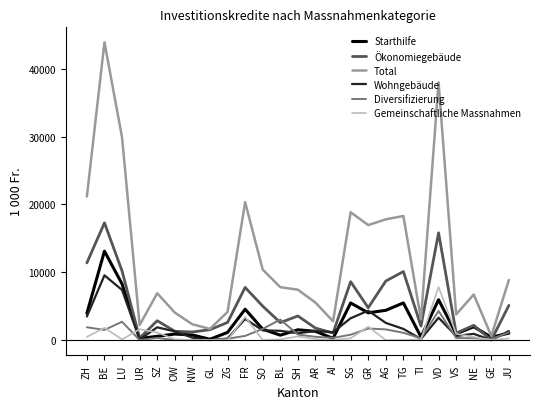

Is it true that Starthilfe equals 5953.0 at VD?

True